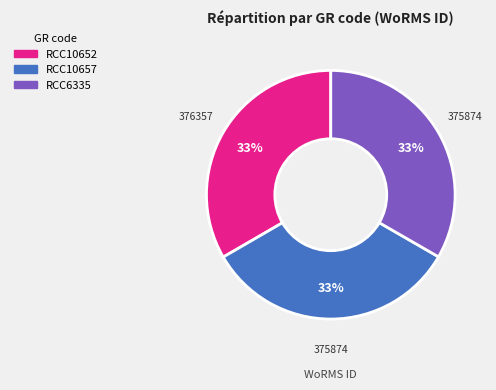

To the nearest percent, what portion does RCC10657 represent?

33%